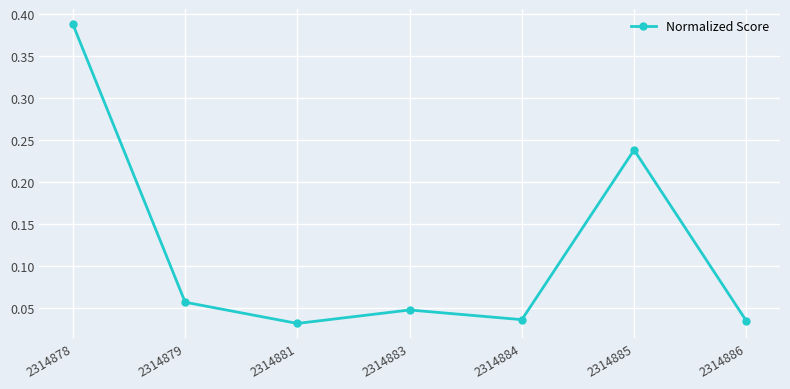

At which category does the data reach its first local valley?

2314881